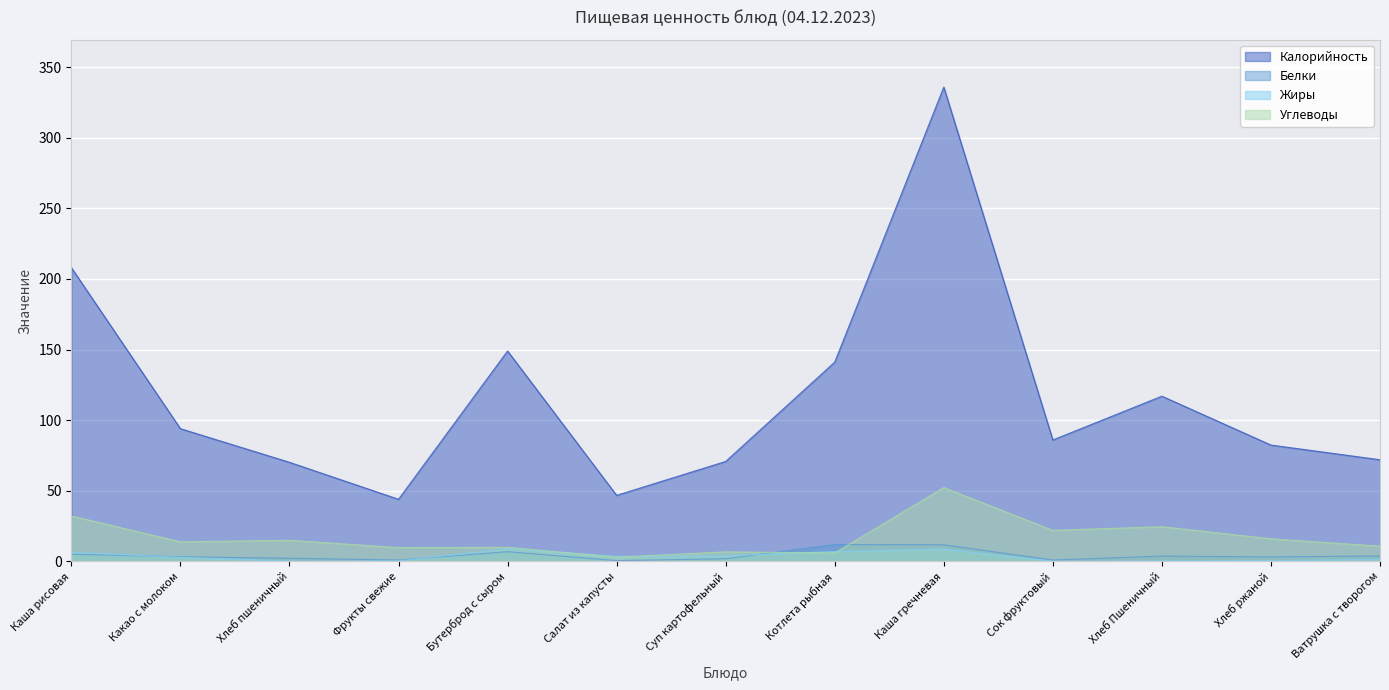

At which category is the sum across all series the highest?

Каша гречневая